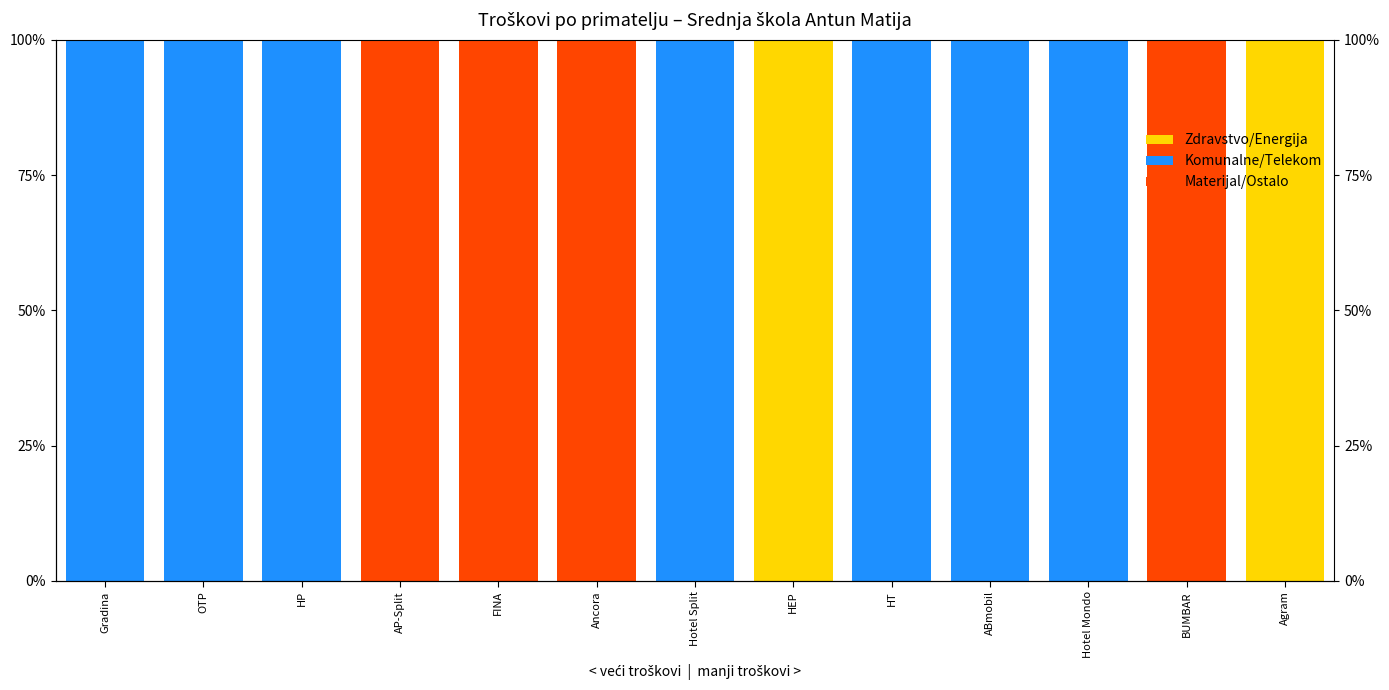

Rank the categories by Energija/Zdravstvo value from lowest to highest.

Gradina, OTP, HP, AP-Split, FINA, Ancora, Hotel Split, HT, ABmobil, Hotel Mondo, BUMBAR, HEP, Agram